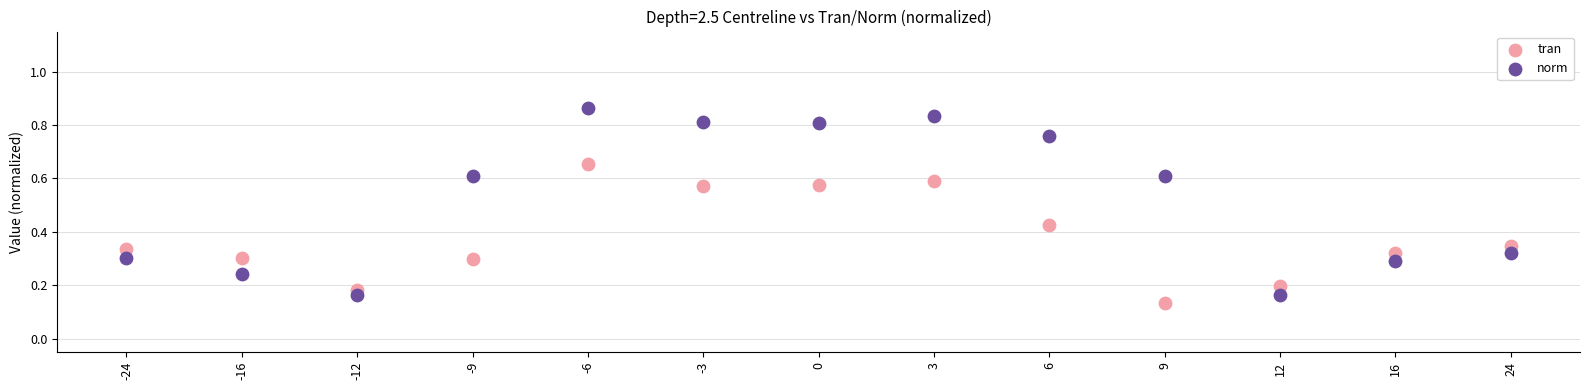

Which series reaches the maximum Y coordinate?

norm